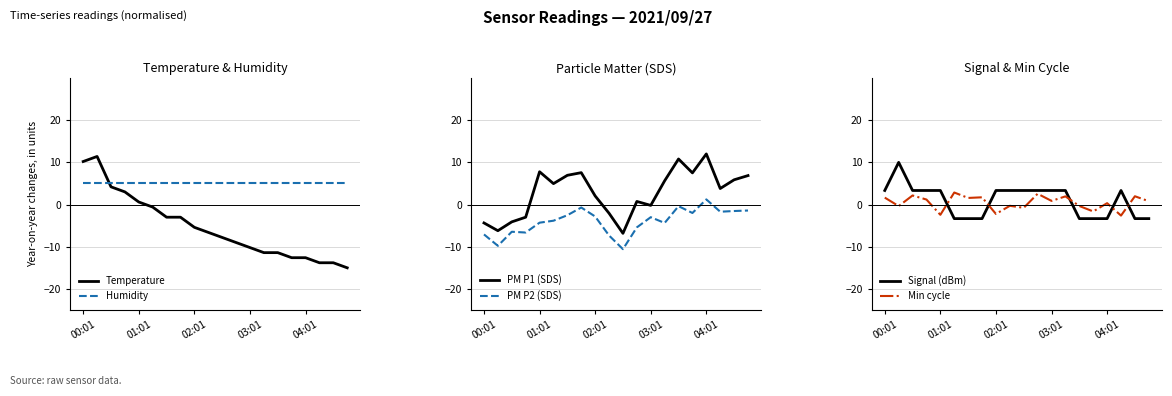

The value of PM P2 (SDS) at 13 is -1.7. True or false?

False